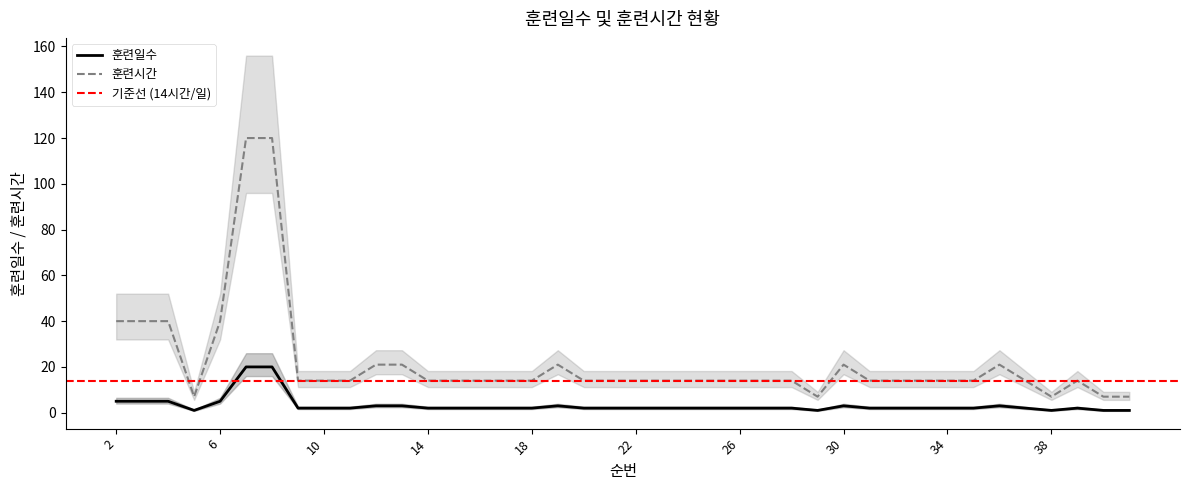

Where does the 훈련일수 series first go above 2?

2